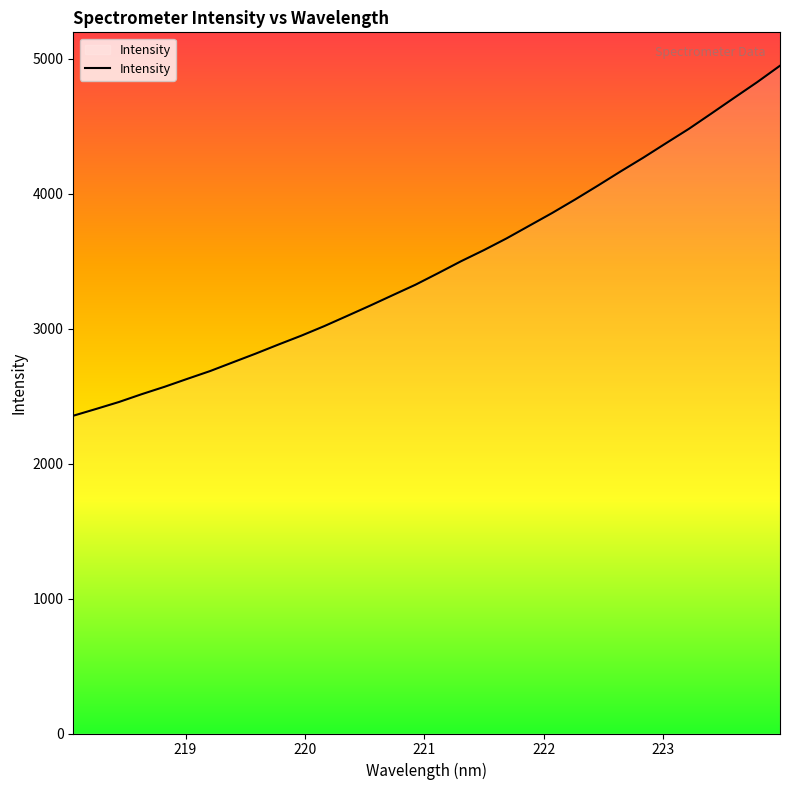

What is the maximum value shown in the chart?

4947.0